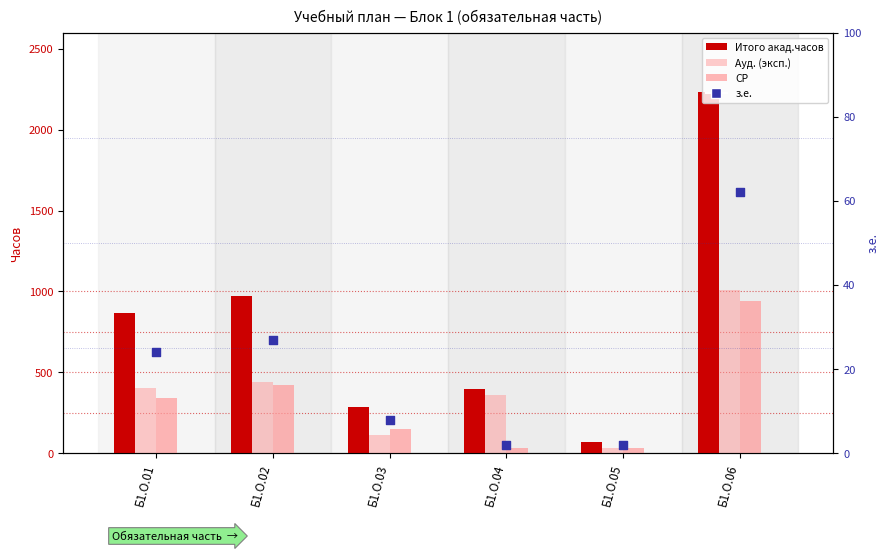

Which series has the largest total across all categories?

Итого акад.часов